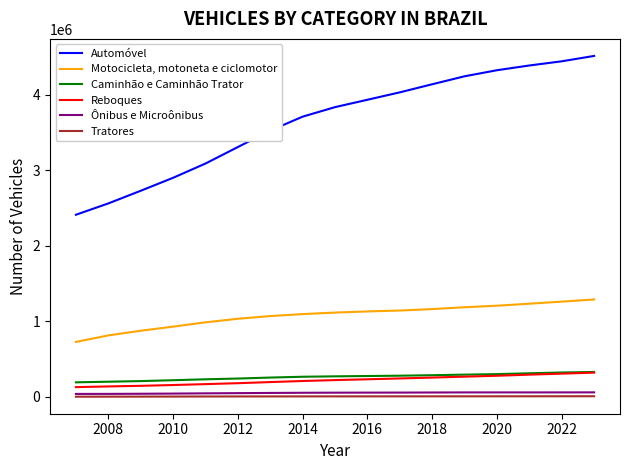

True or false: Motocicleta, motoneta e ciclomotor and Tratores intersect in this chart.

False